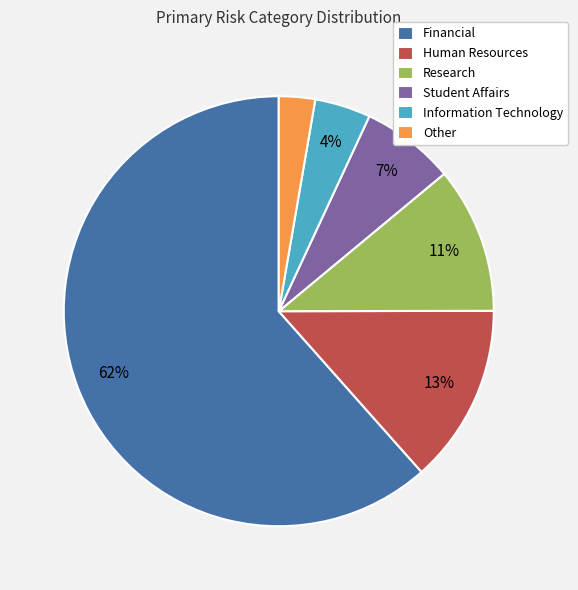

What percentage is the Financial slice, to the nearest percent?

62%